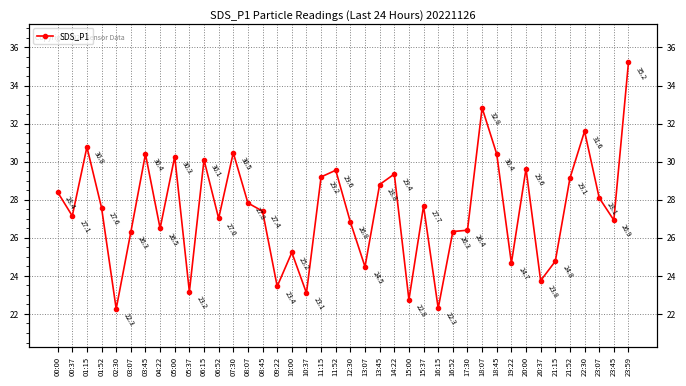

What value does the data have at 22:30?

31.6